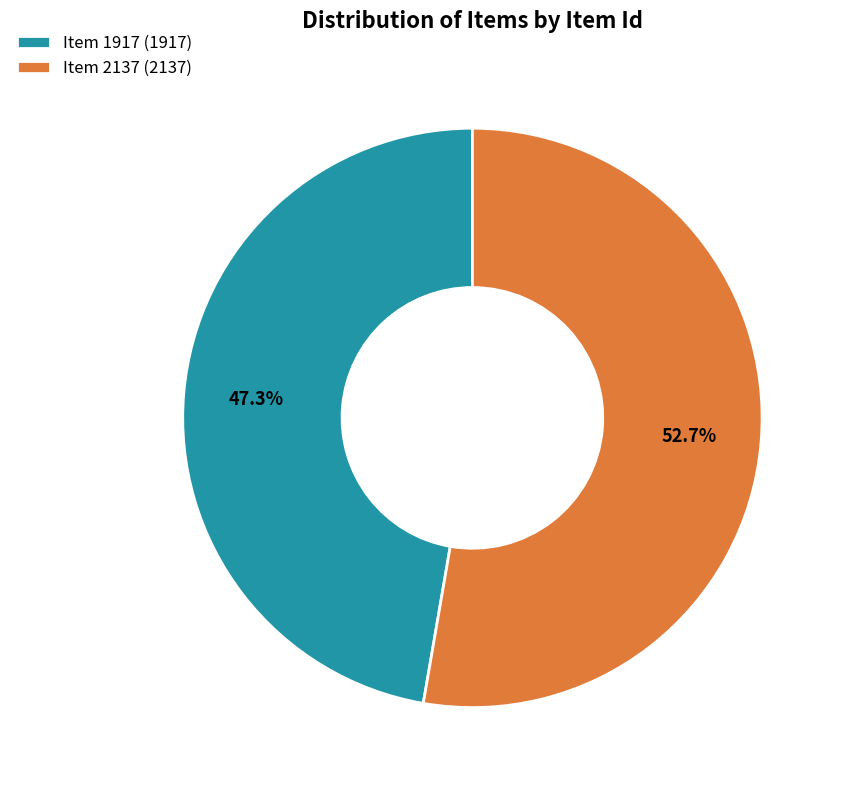

What is the ratio of the value at Item 1917 to the value at Item 2137?

0.9